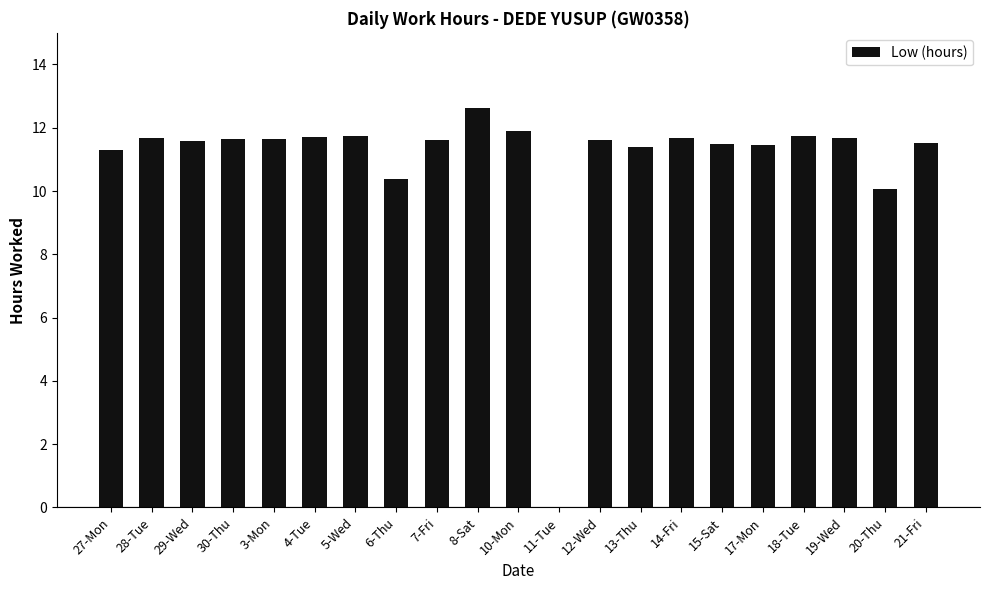

What is the average value?

11.0